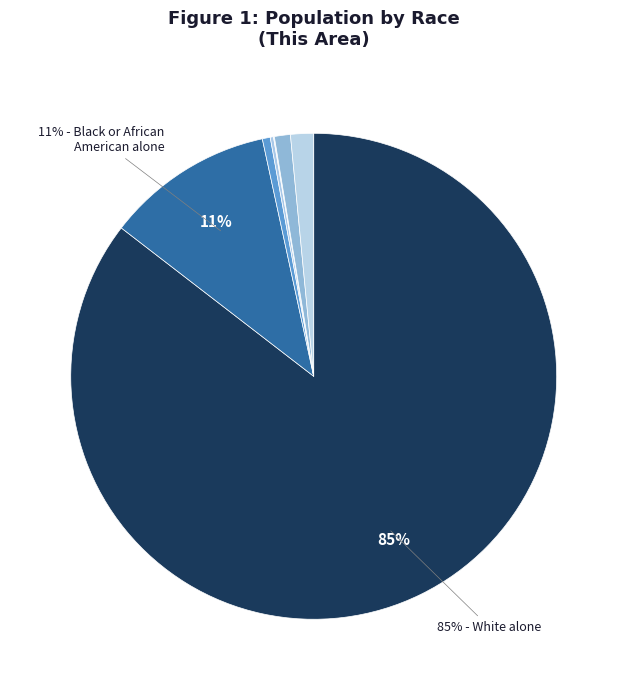

Rank the categories by value from highest to lowest.

White alone, Black or African American alone, Two or More Races, Some Other Race alone, American Indian and Alaska Native, Asian alone, Native Hawaiian and Other Pacific